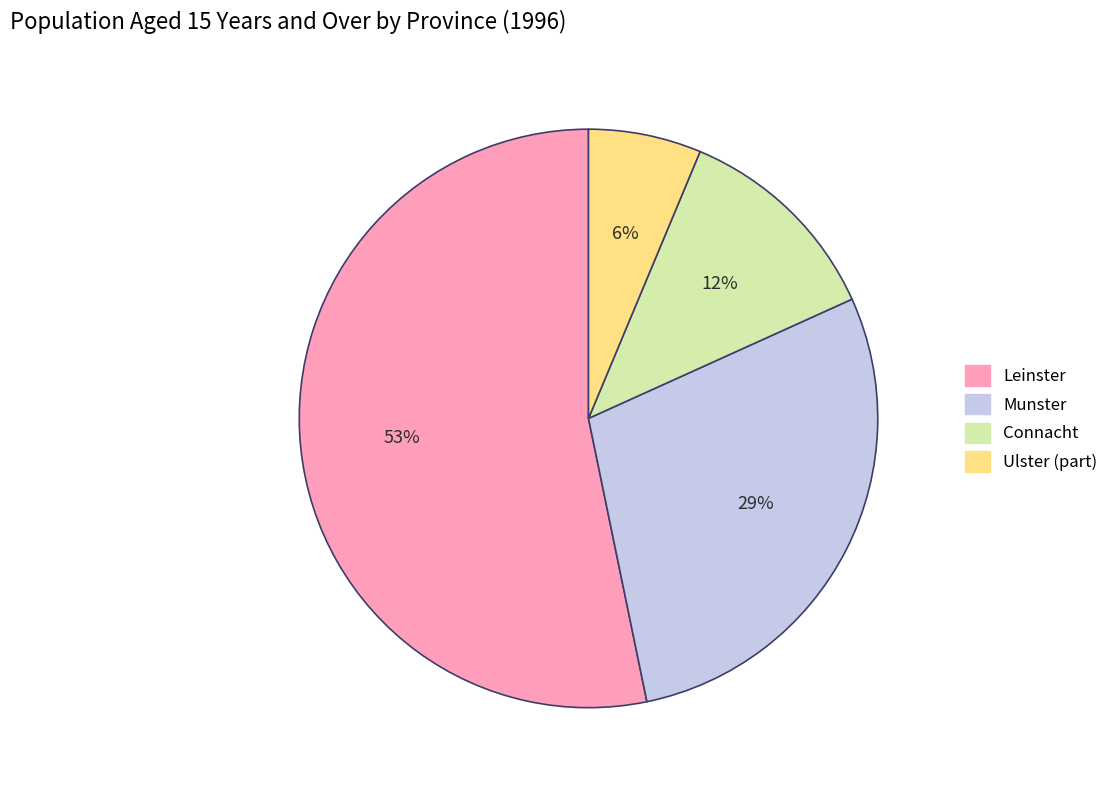

True or false: Connacht accounts for 12% of the total.

True